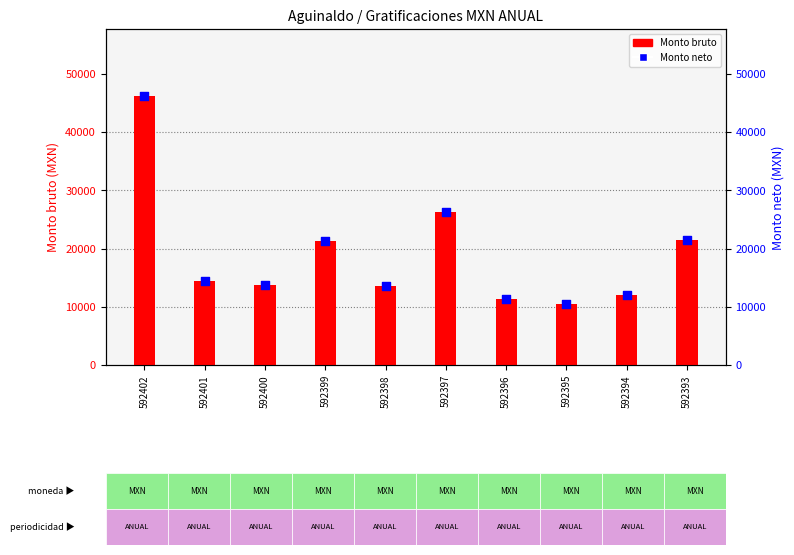

At which category is the sum across all series the highest?

592402